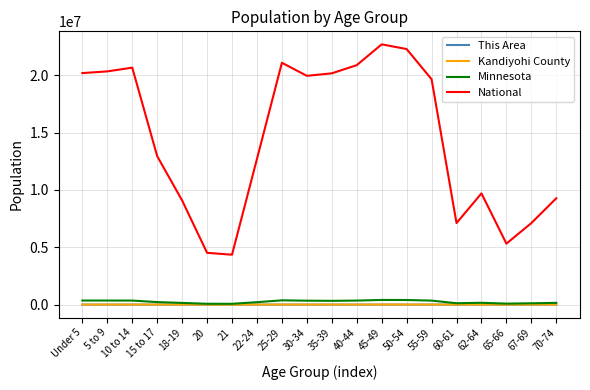

True or false: This Area and National intersect in this chart.

False